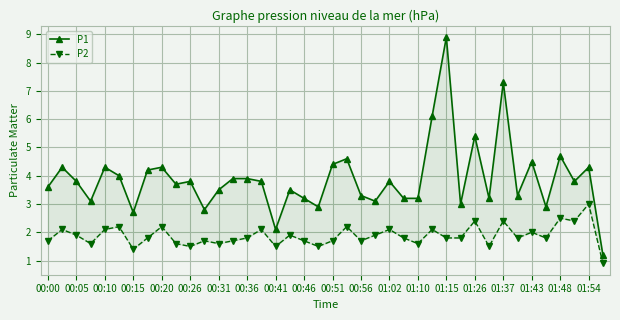

What is the maximum value for P2?

3.0